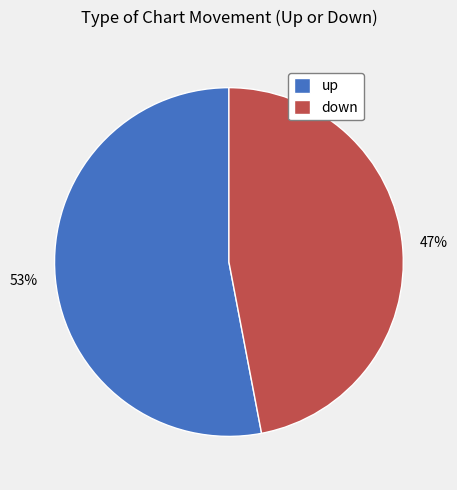

To the nearest percent, what is the average slice percentage?

50%